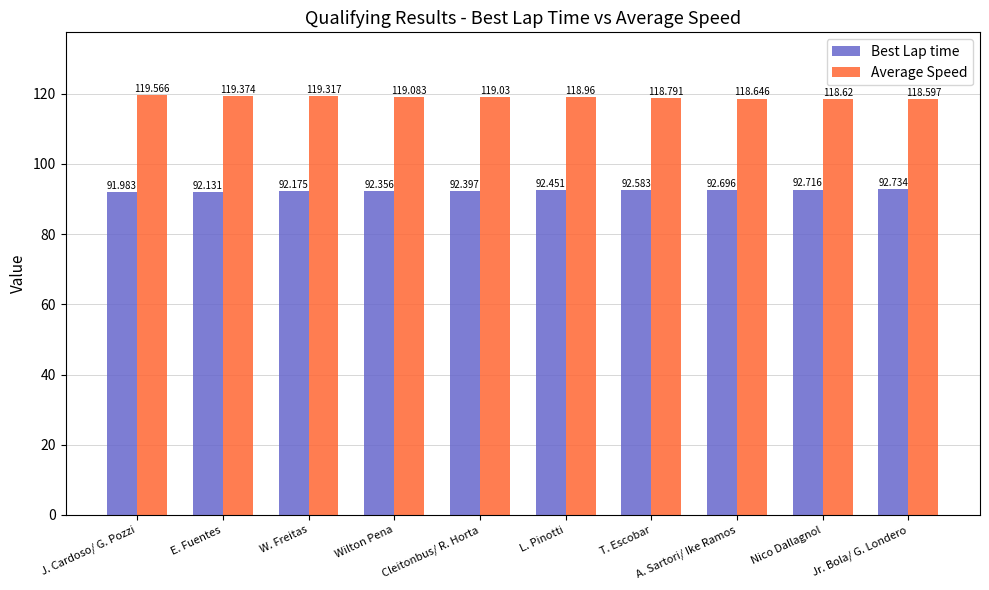

True or false: Best Lap time has a value of 48.4 at Cleitonbus/ R. Horta.

False